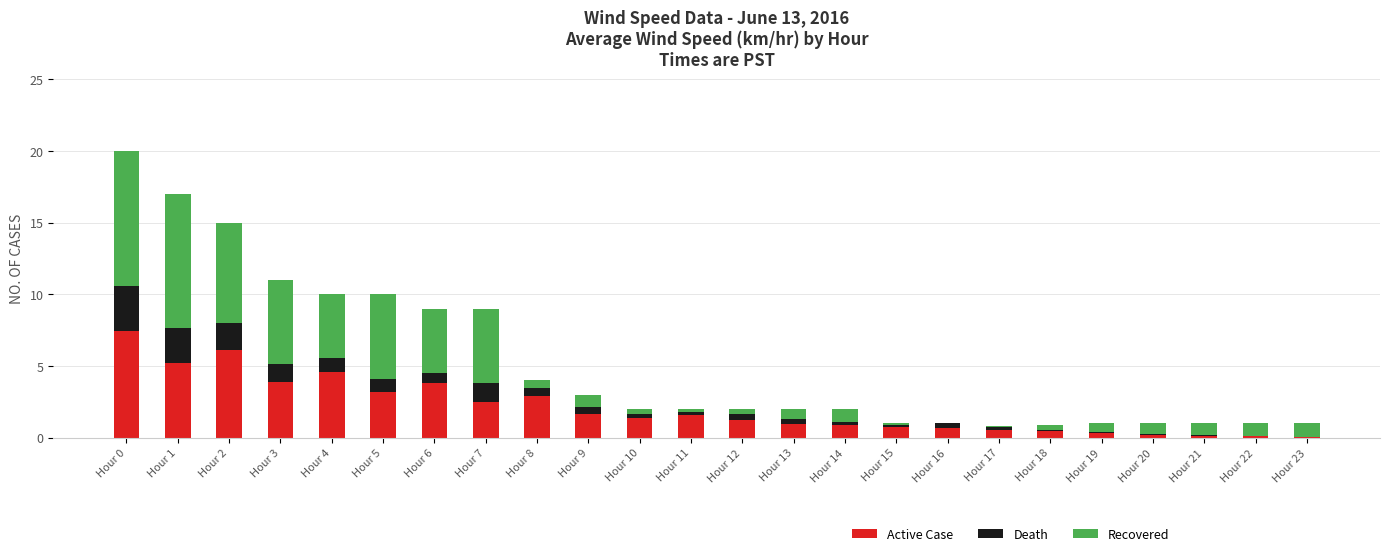

What is the approximate value of Active Case at Hour 8?

2.9